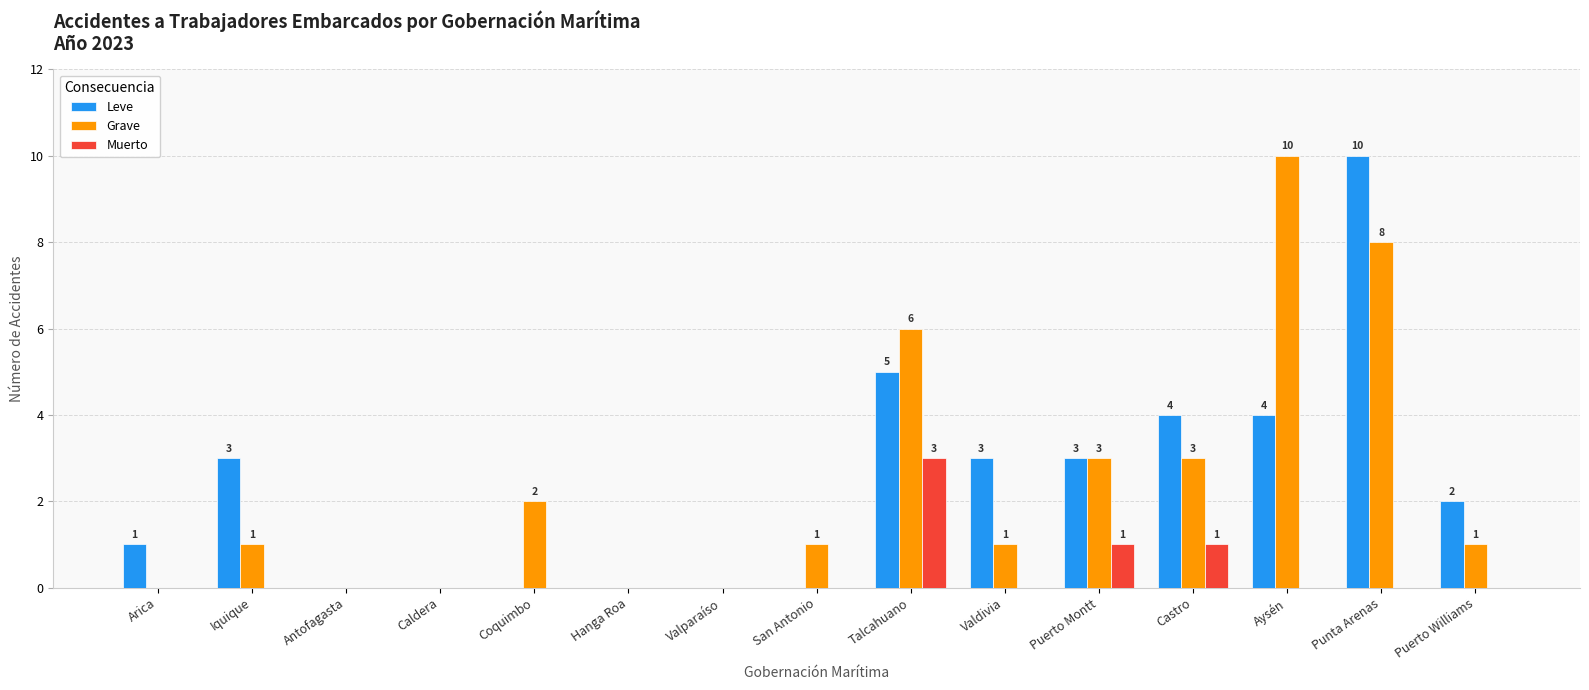

What is the sum of all Grave values?

36